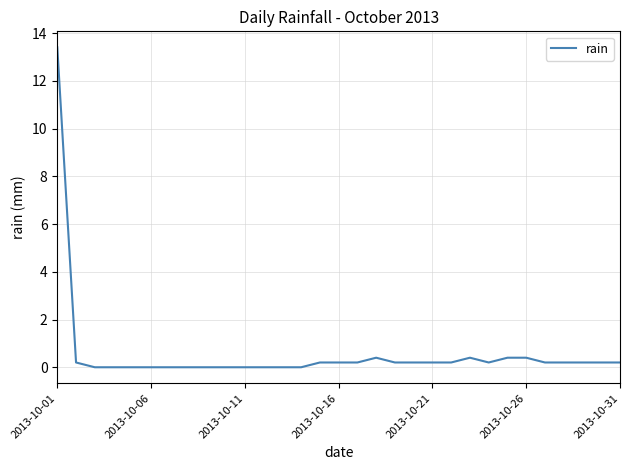

What is the greatest value displayed?

13.4